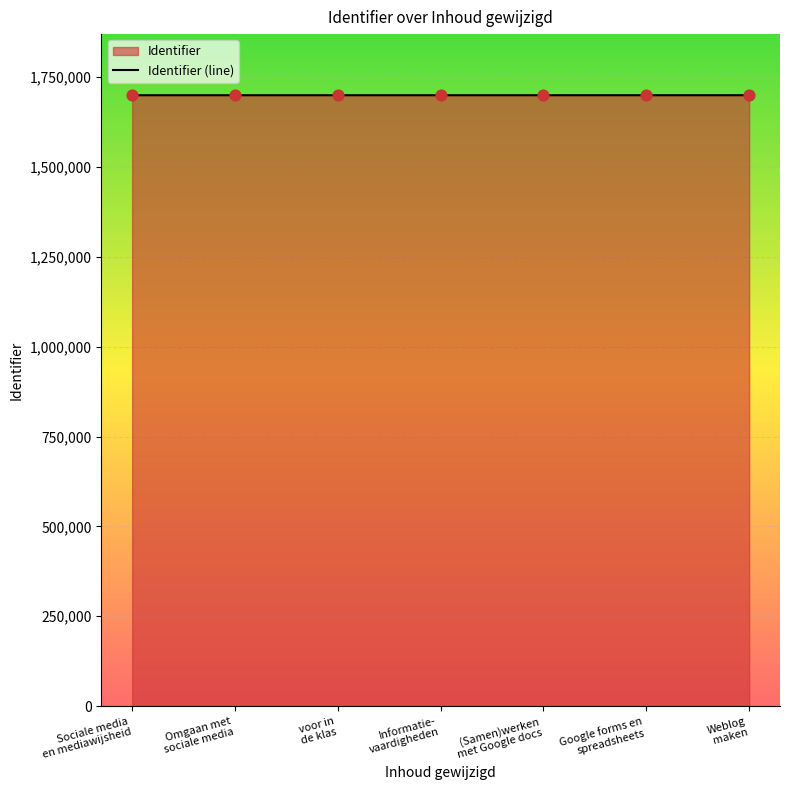

What is the maximum value shown in the chart?

1699564